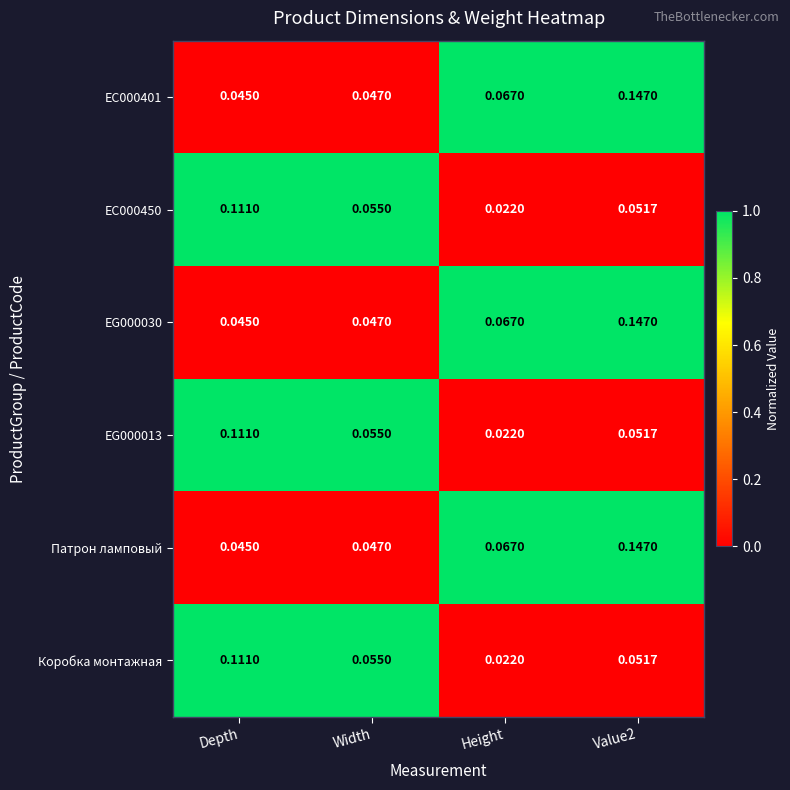

At which label is Патрон ламповый closest to 0?

Depth